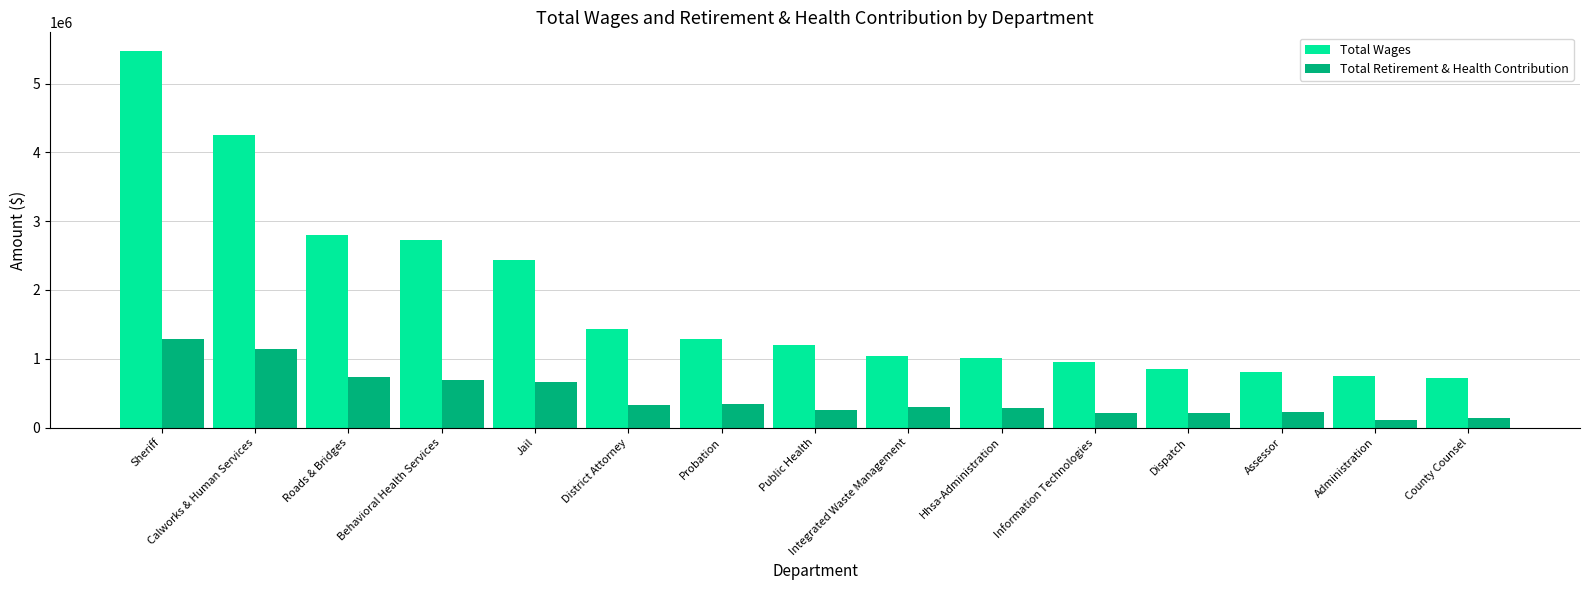

At which category is the sum across all series the highest?

Sheriff